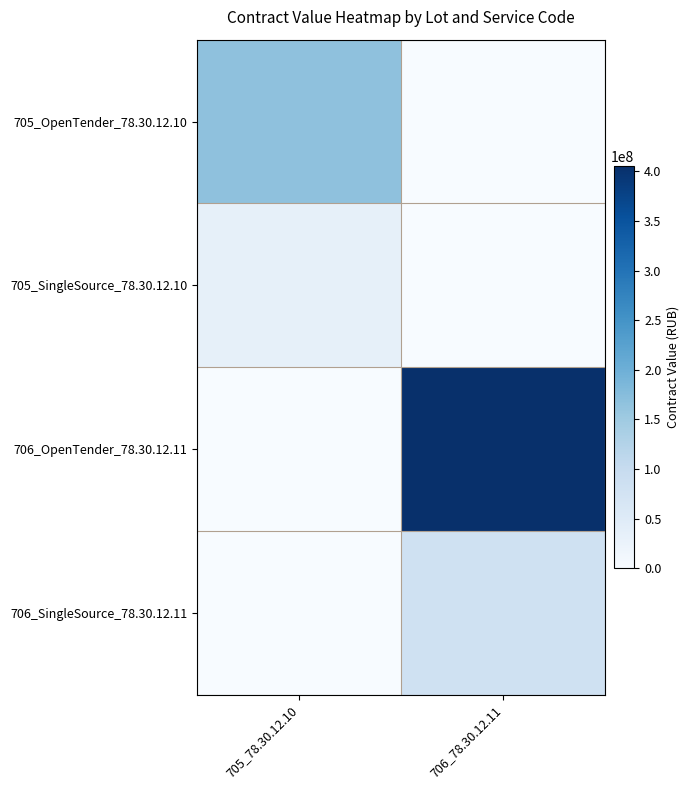

Reading left to right, transcribe all the data shown in this chart.

705_78.30.12.10: 0=166938439.0	1=33387687.8	2=0.0	3=0.0
706_78.30.12.11: 0=0.0	1=0.0	2=405339586.0	3=81067917.2